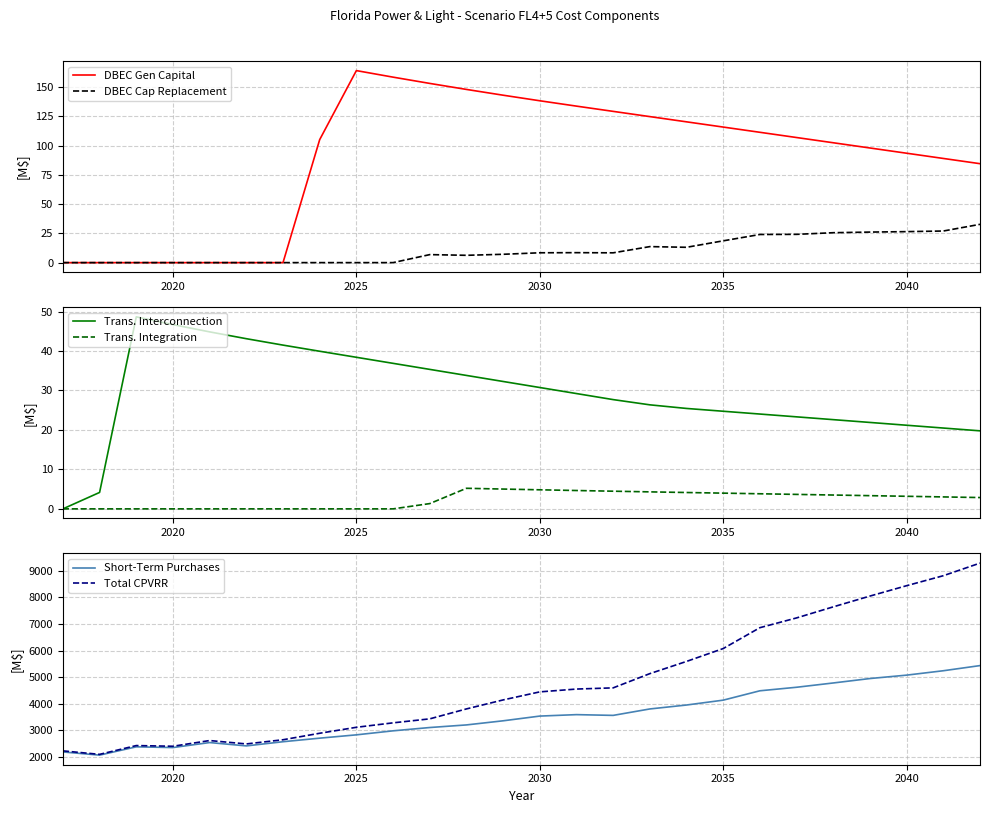

The DBEC Gen Capital series shows 138.3 at 2030. True or false?

True